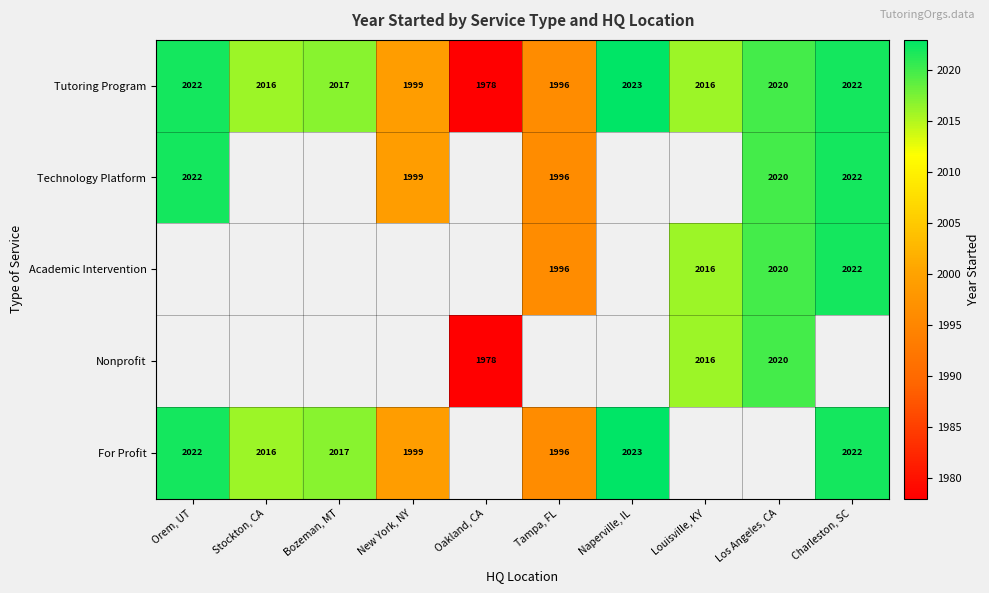

Is it true that Tutoring Program equals 3117.4 at Stockton, CA?

False